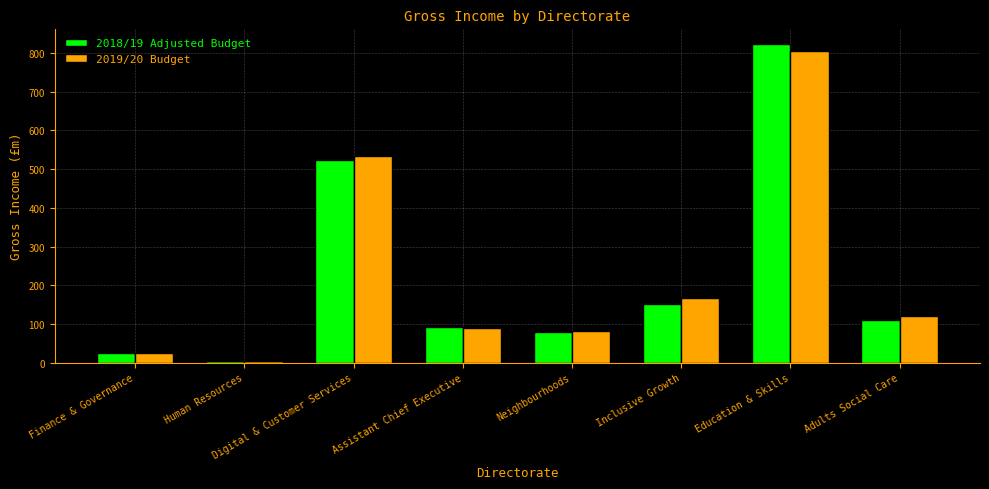

What is the label of the 2nd bar from the left?

Human Resources